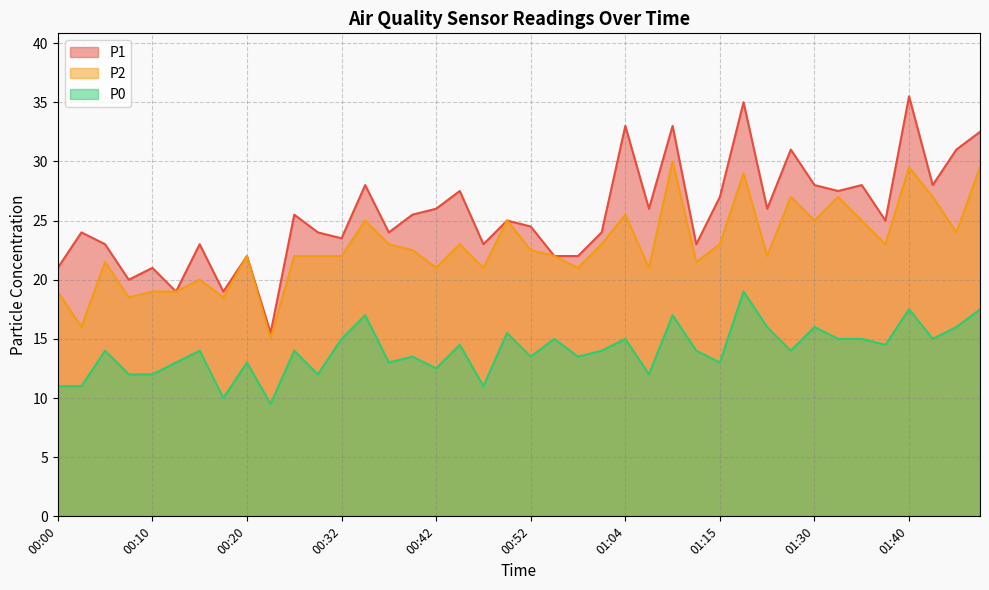

True or false: P0 and P1 cross at least once.

False